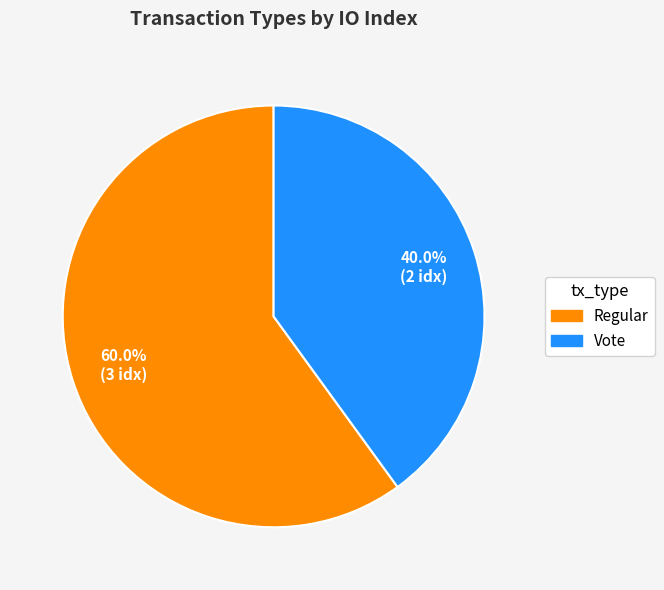

What percentage is the Vote slice, to the nearest percent?

40%